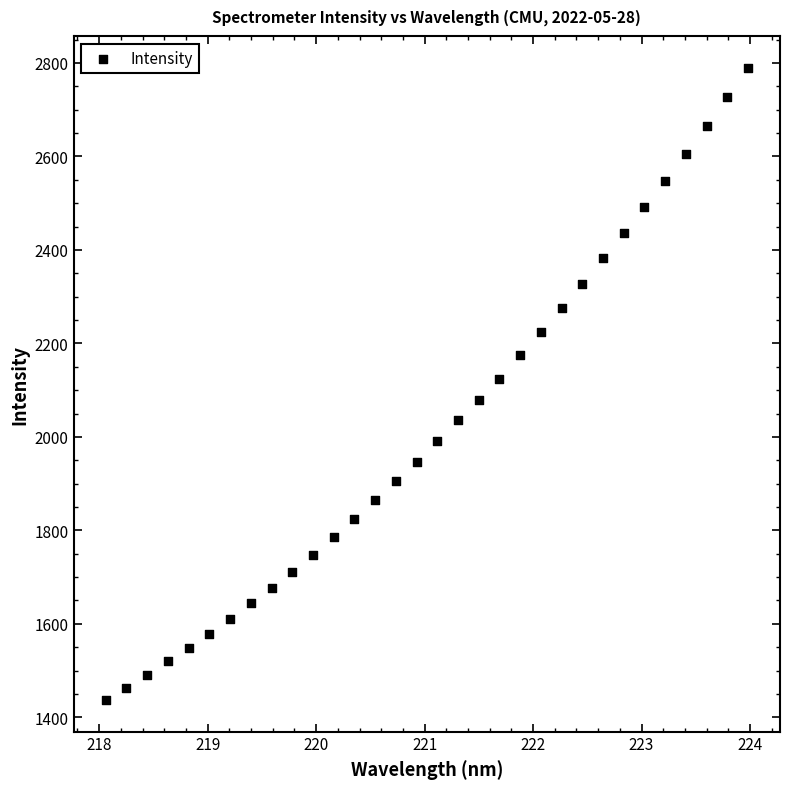

What is the range of Y values (max minus min)?

1353.1